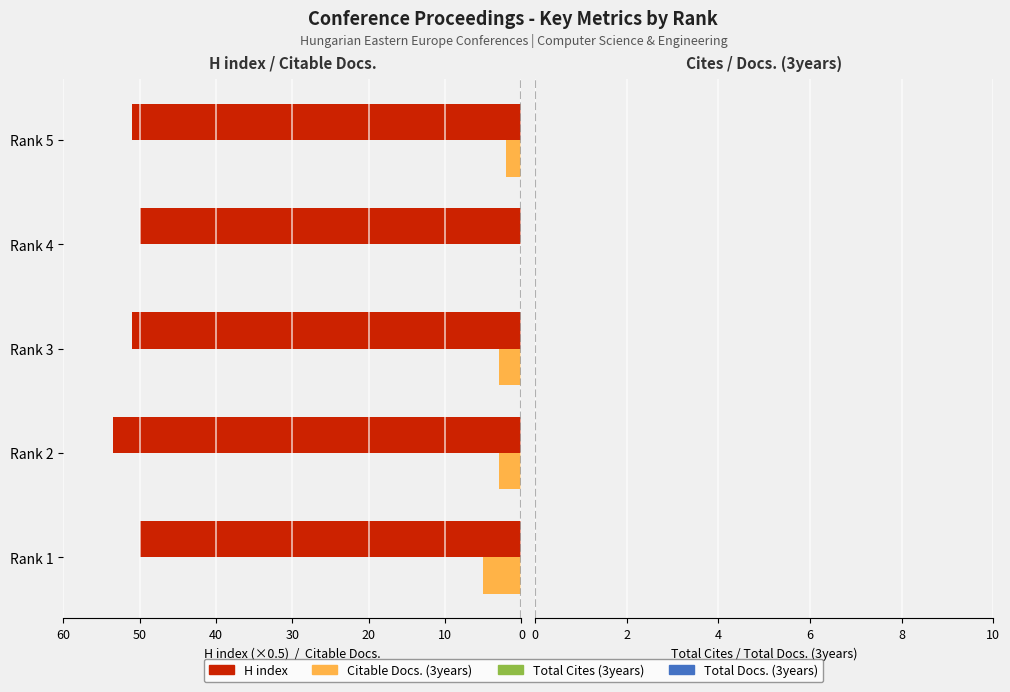

The value of Citable Docs. (3years) at Rank 4 is 0.0. True or false?

True